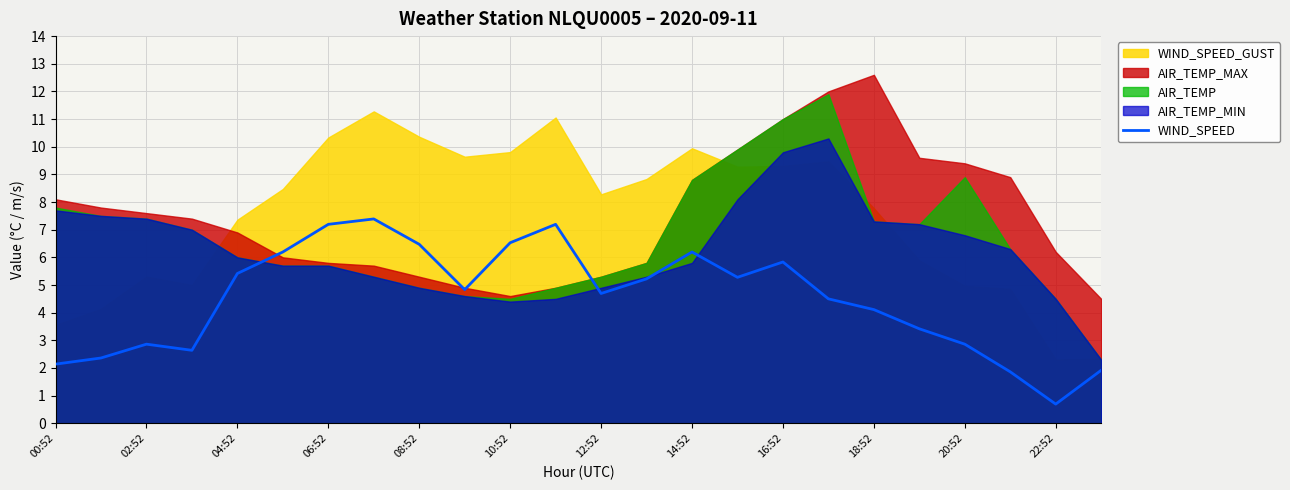

What is the difference between the maximum and minimum values?

6.7